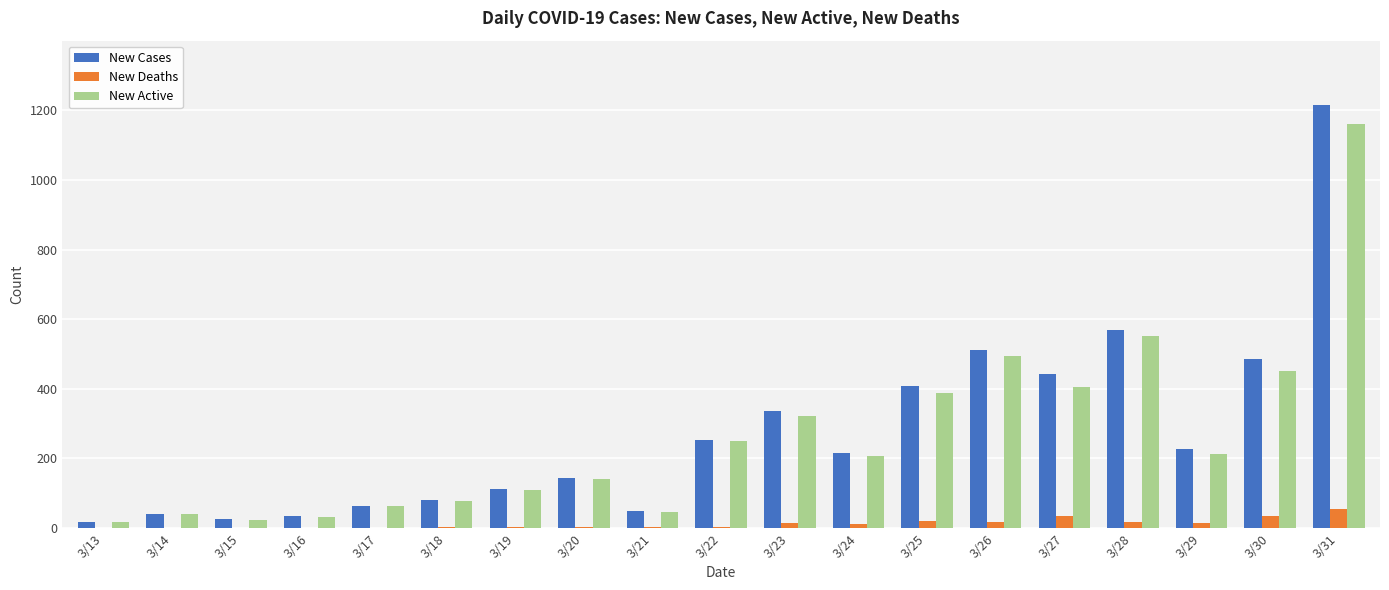

What is the total value across all series at 3/30?

972